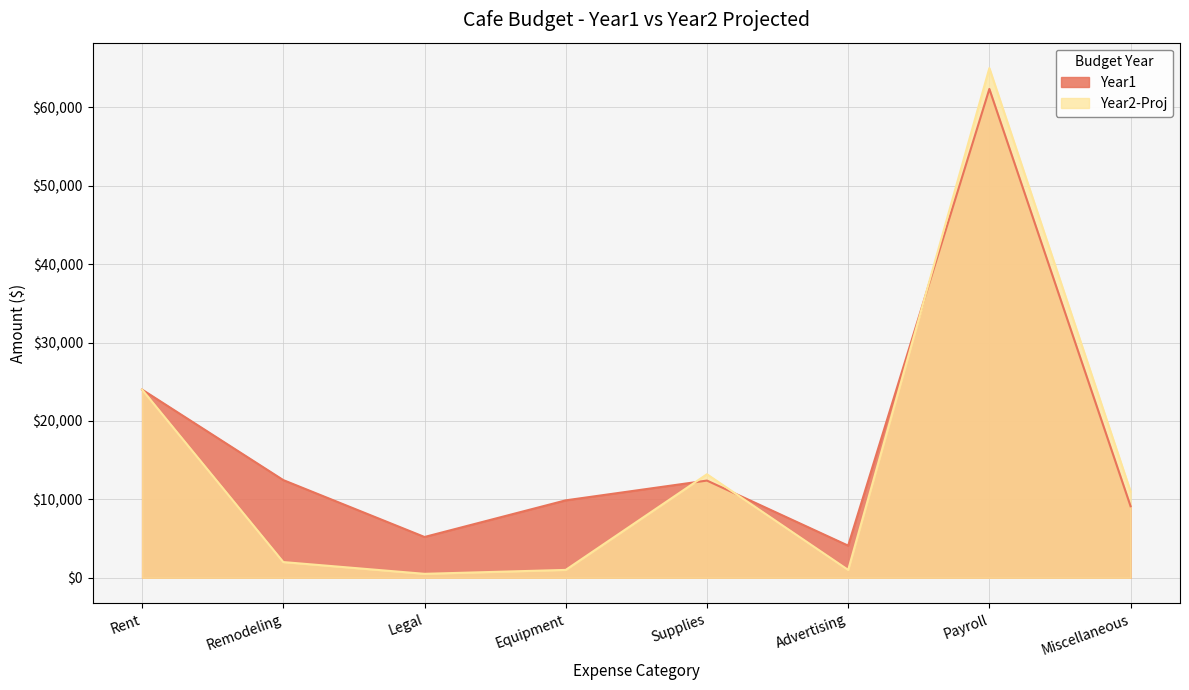

List the labels in order of Year1 value, smallest first.

Advertising, Legal, Miscellaneous, Equipment, Supplies, Remodeling, Rent, Payroll